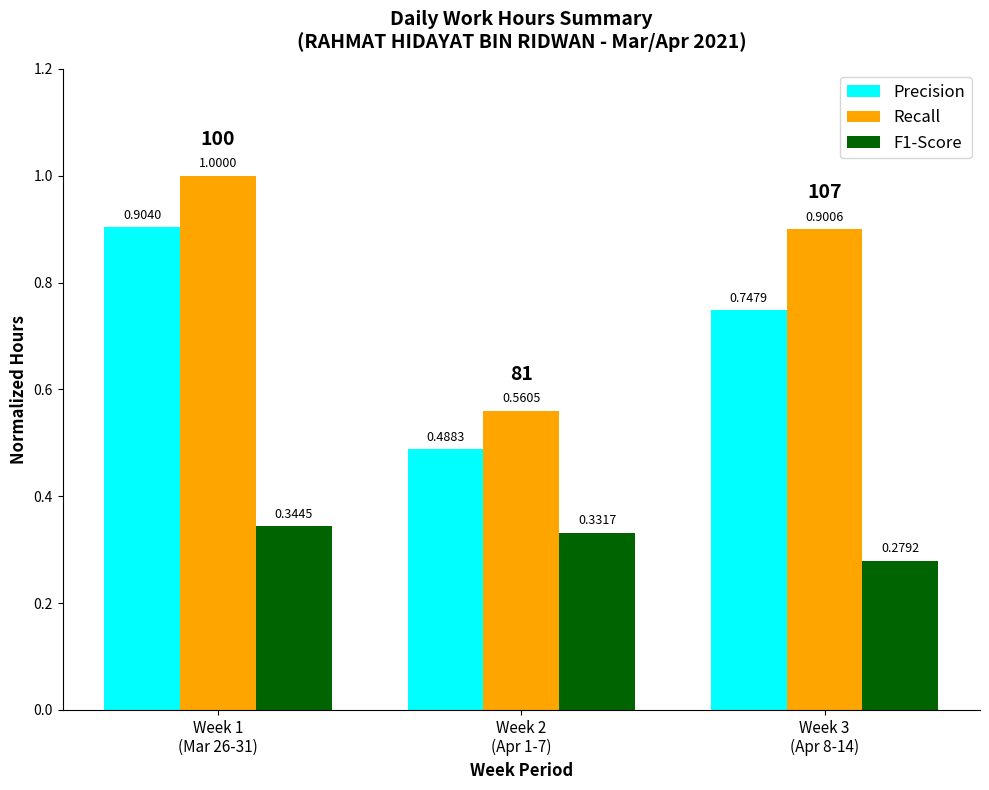

Is it true that Precision equals 0.3 at Week 2
(Apr 1-7)?

False